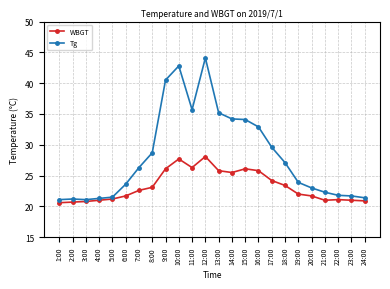

True or false: WBGT and Tg intersect in this chart.

False